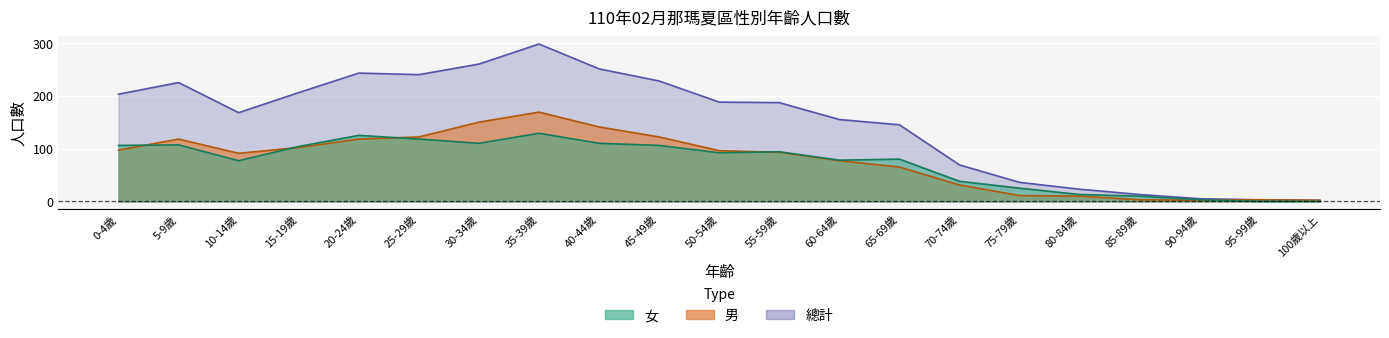

Reading left to right, transcribe all the data shown in this chart.

男: 97	118	91	102	118	122	150	169	141	122	96	93	77	65	31	11	10	3	2	3	2
女: 106	107	77	104	125	118	110	129	110	106	92	94	78	80	38	25	13	10	3	0	0
總計: 203	225	168	206	243	240	260	298	251	228	188	187	155	145	69	36	23	13	5	3	2